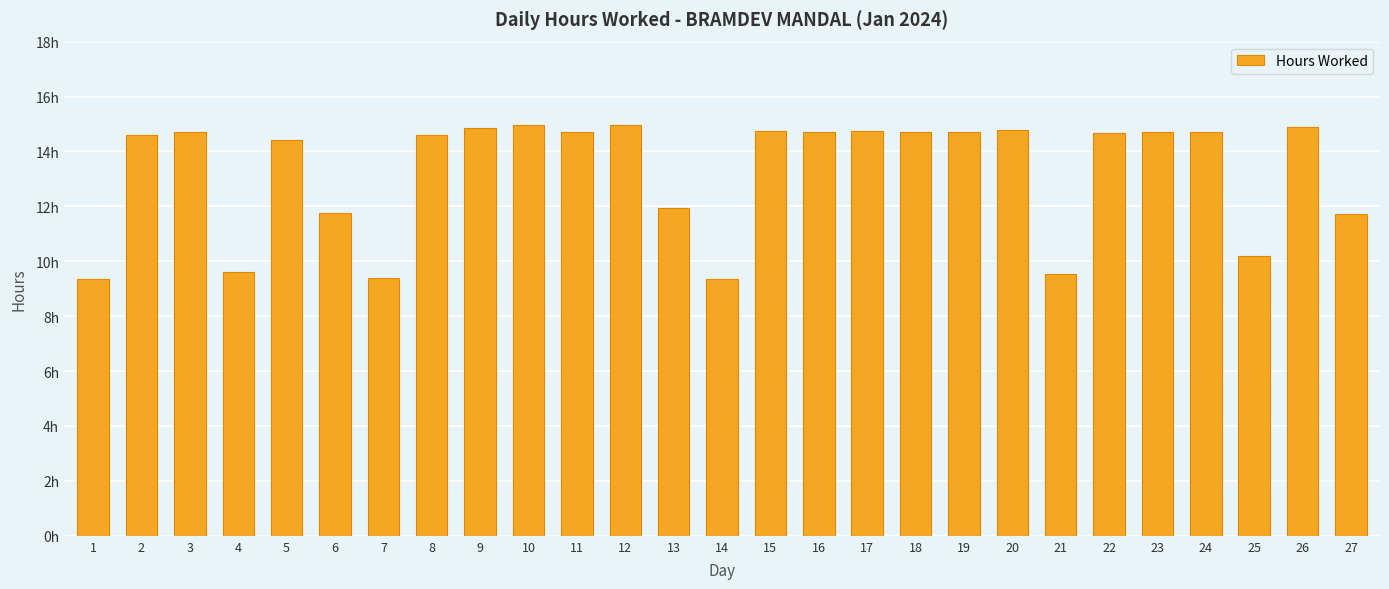

Approximately how many times larger is the value at 16 compared to 17?

1.0